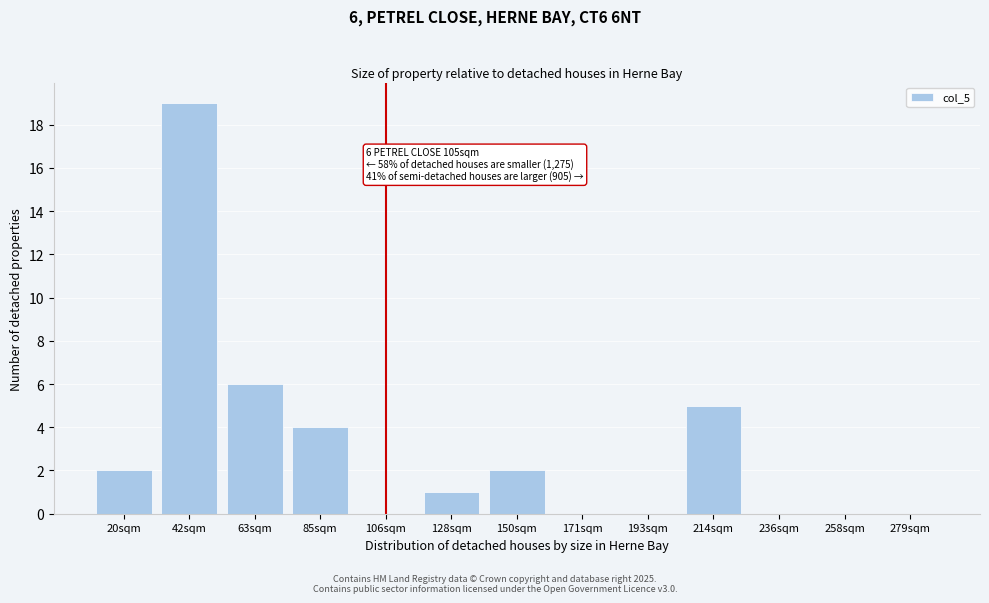

Reading right to left, extract all data points from this chart.

279sqm=0	258sqm=0	236sqm=0	214sqm=5	193sqm=0	171sqm=0	150sqm=2	128sqm=1	106sqm=0	85sqm=4	63sqm=6	42sqm=19	20sqm=2